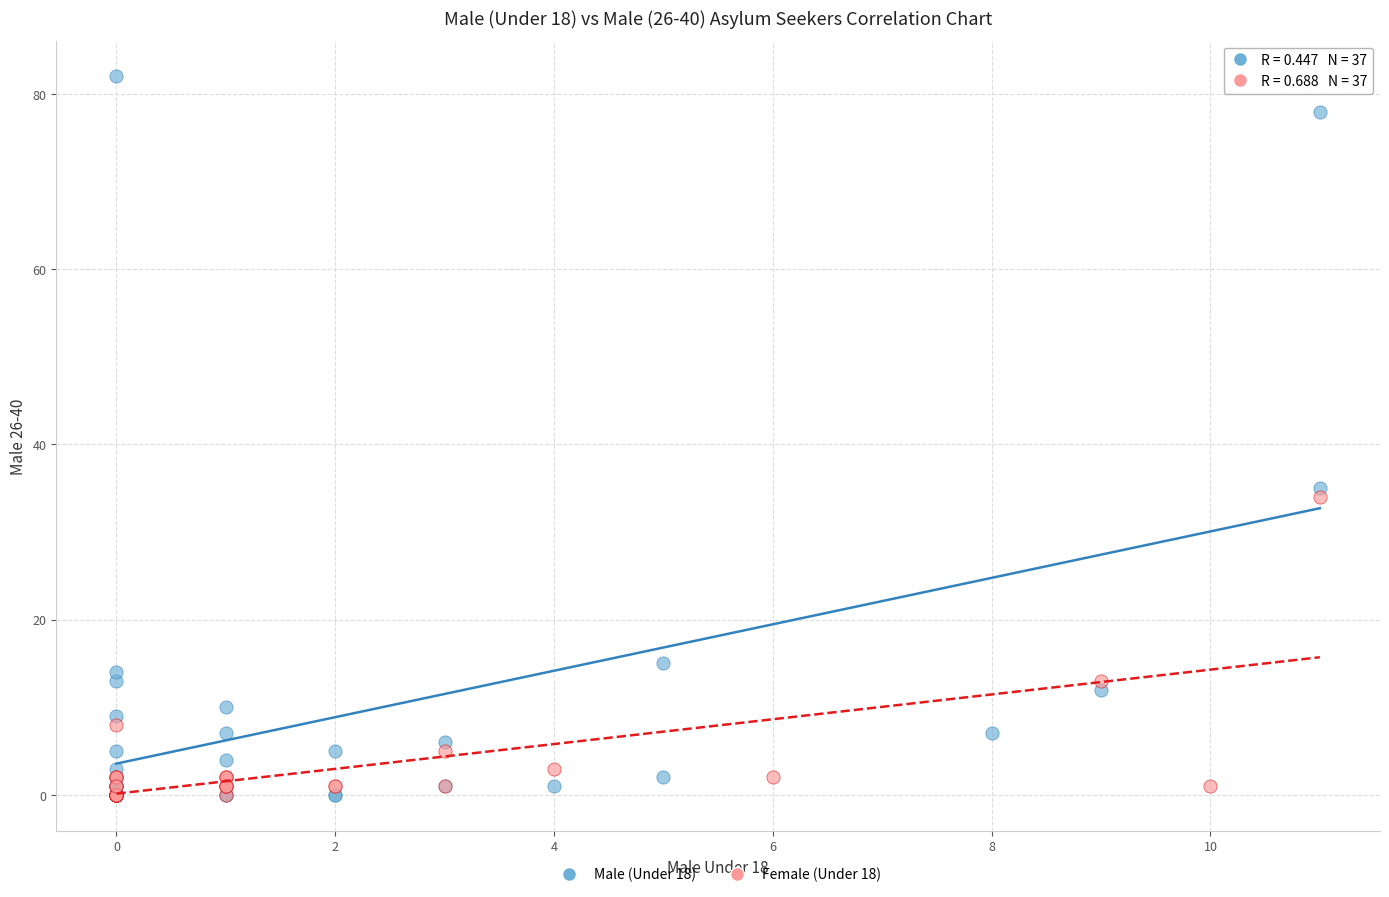

What are all the series names shown in the legend?

Male (Under 18), Female (Under 18)